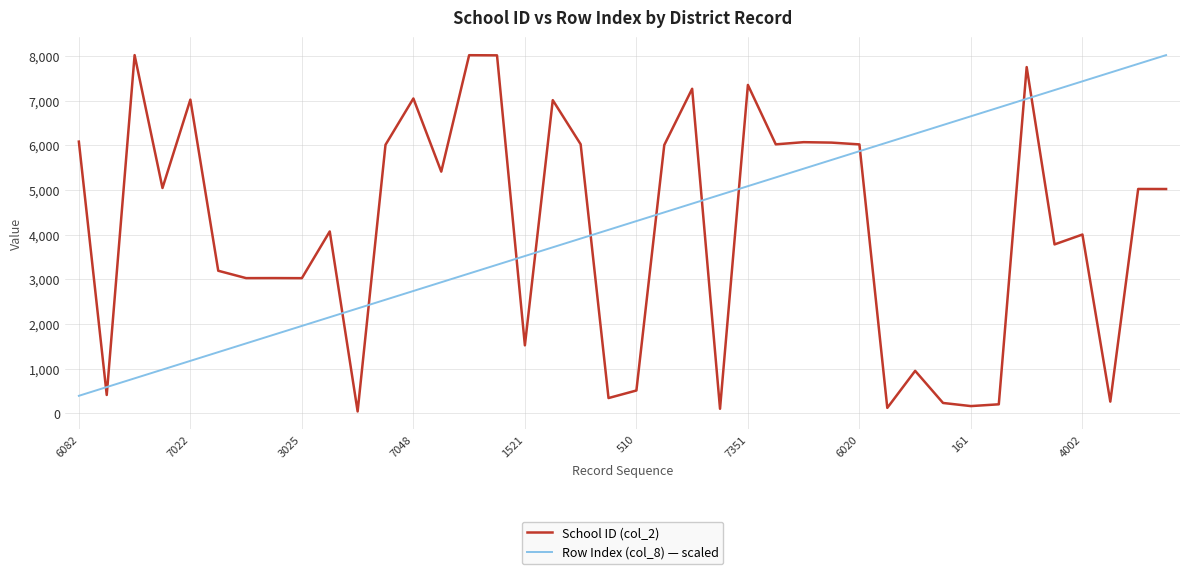

At how many categories does at least one series exceed 2008?

39